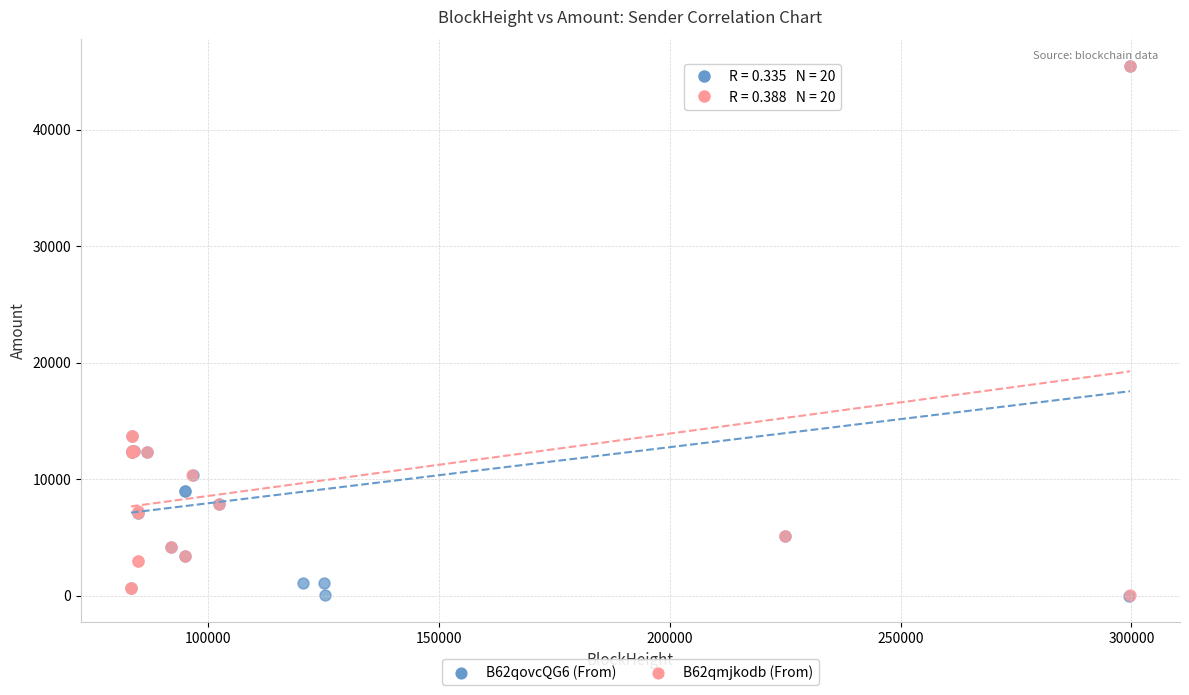

What are all the series names shown in the legend?

B62qovcQG6 (From), B62qmjkodb (From)